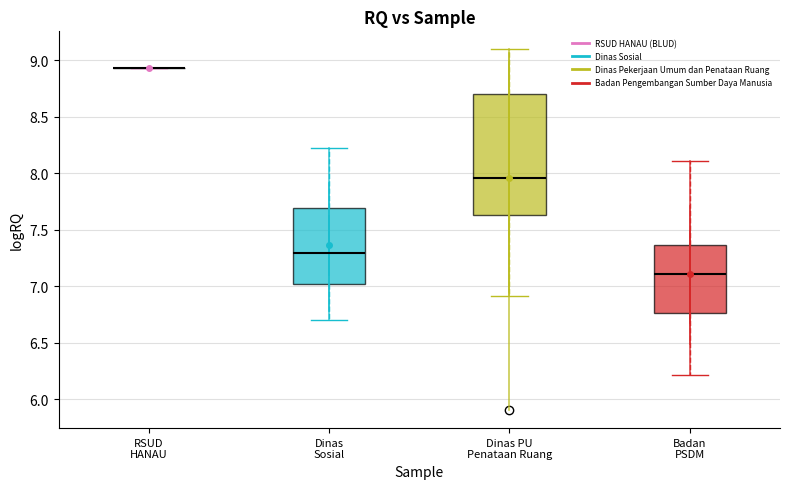

Reading left to right, transcribe this box plot: for each box, give where its median line is, the range the box spans, and where its two whiskers end, as read against the y-axis. The values are not printed on the chart, so give them approximately, as read against the axis.

RSUD HANAU: box collapsed to a line at 8.95, whiskers 8.95 to 8.95
Dinas Sosial: median 7.30, box 7.00 to 7.70, whiskers 6.70 to 8.25
Dinas PU Penataan Ruang: median 7.95, box 7.65 to 8.70, whiskers 6.90 to 9.10
Badan PSDM: median 7.10, box 6.75 to 7.35, whiskers 6.20 to 8.10